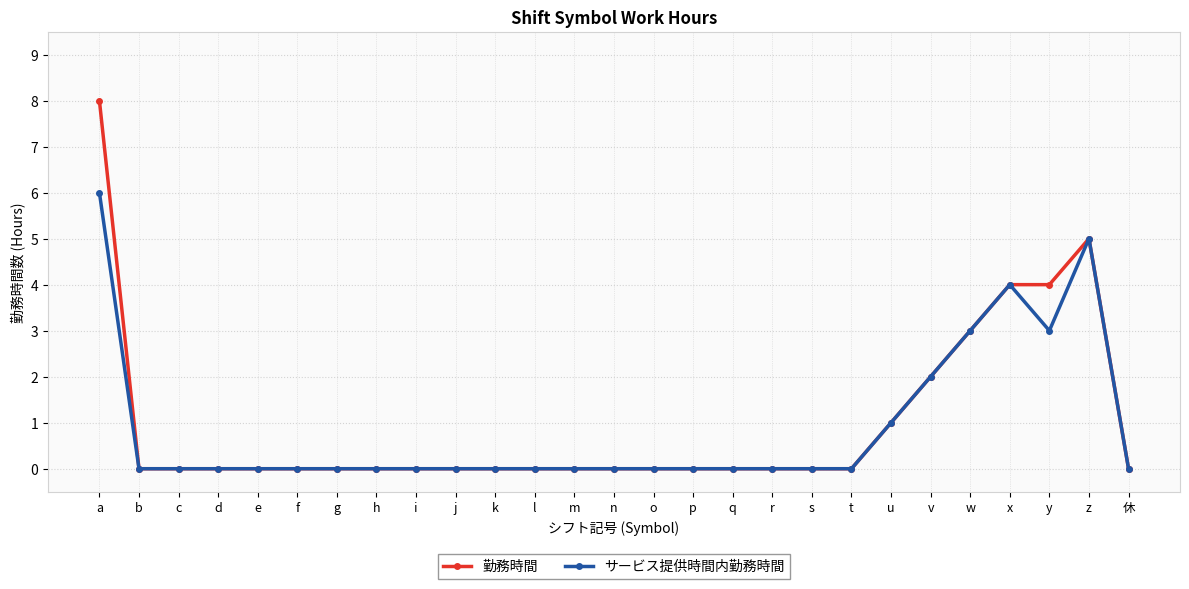

How many lines are shown in the chart?

2